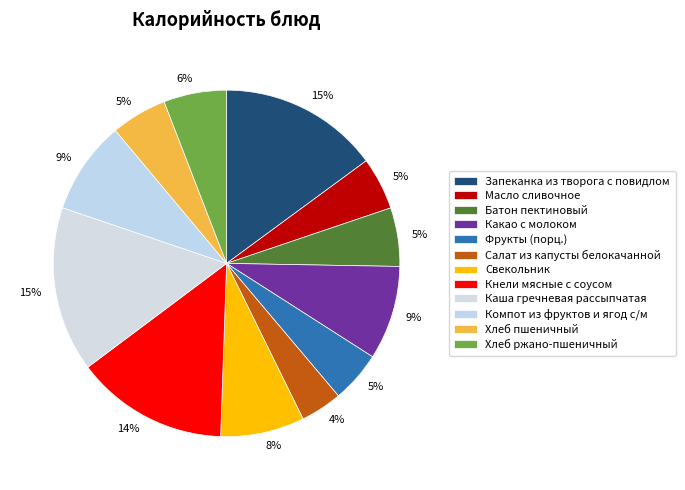

What percentage do Хлеб пшеничный and Салат из капусты белокачанной together represent?

9.1%